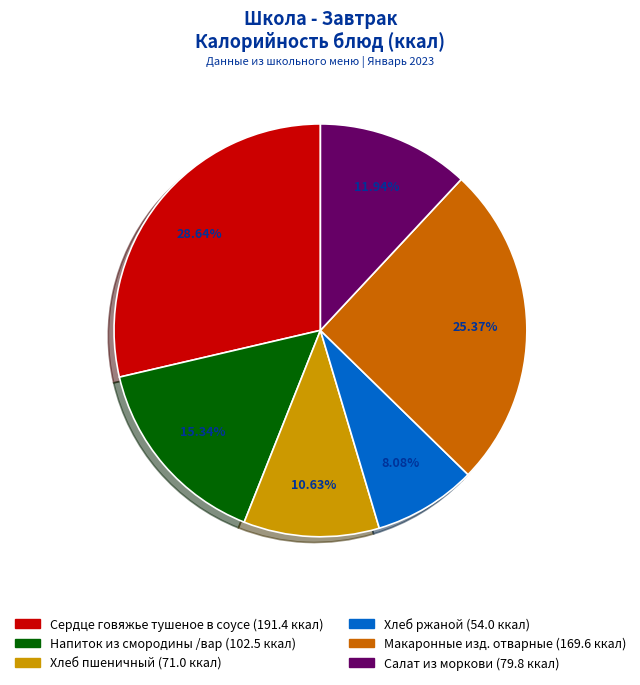

Is there any slice that represents more than half of the pie?

No